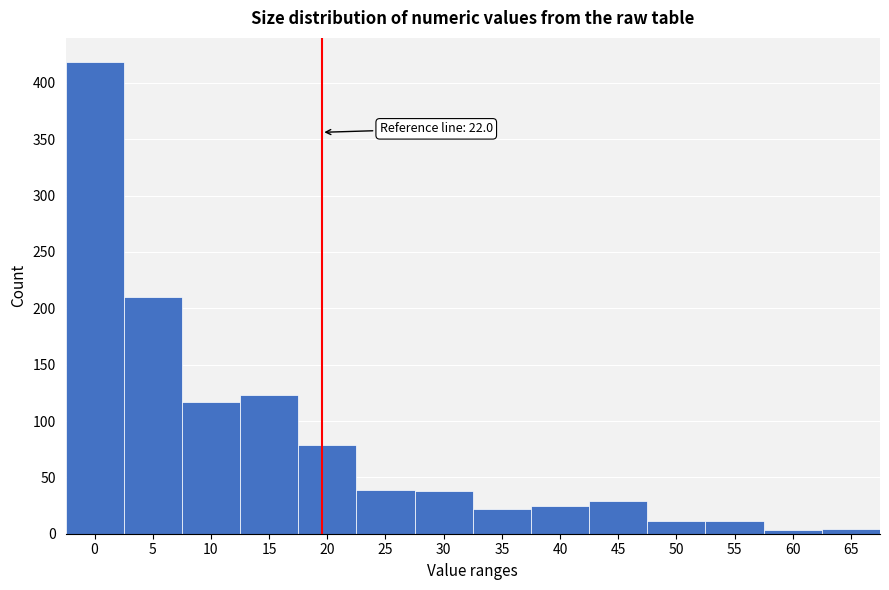

What is the change in value from 10 to 25?

-78